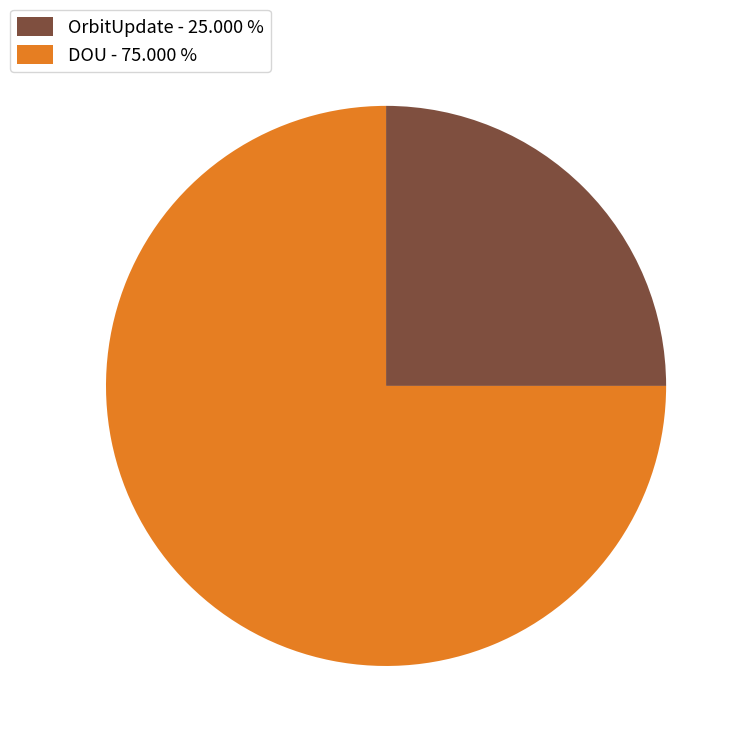

Is there a majority slice in this chart?

Yes